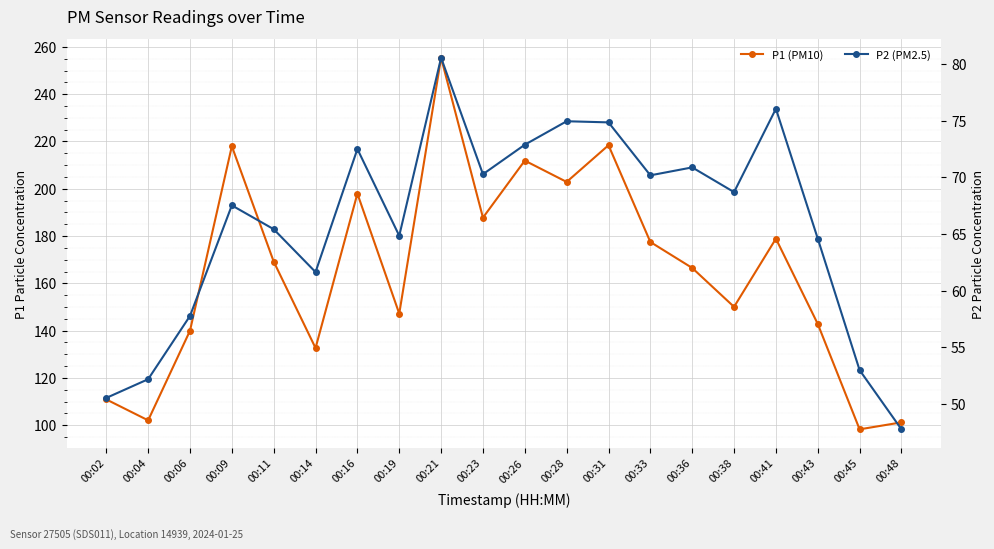

True or false: P1 (PM10) has a value of 122.5 at 00:16.

False